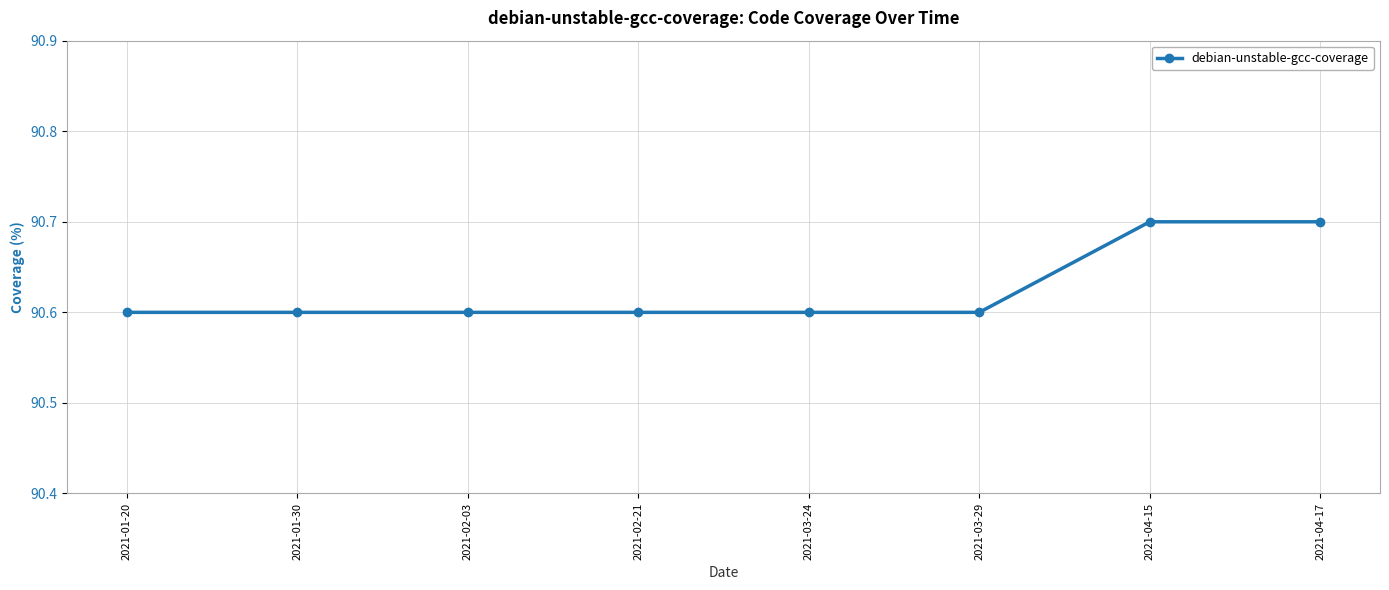

What is the difference between the maximum and minimum values?

0.1